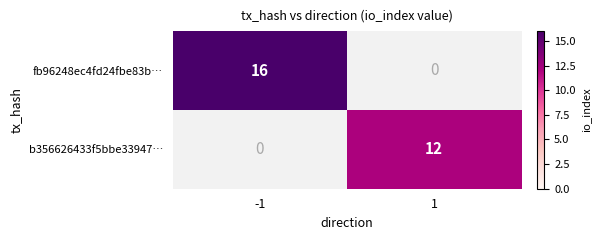

What is the greatest value displayed?

16